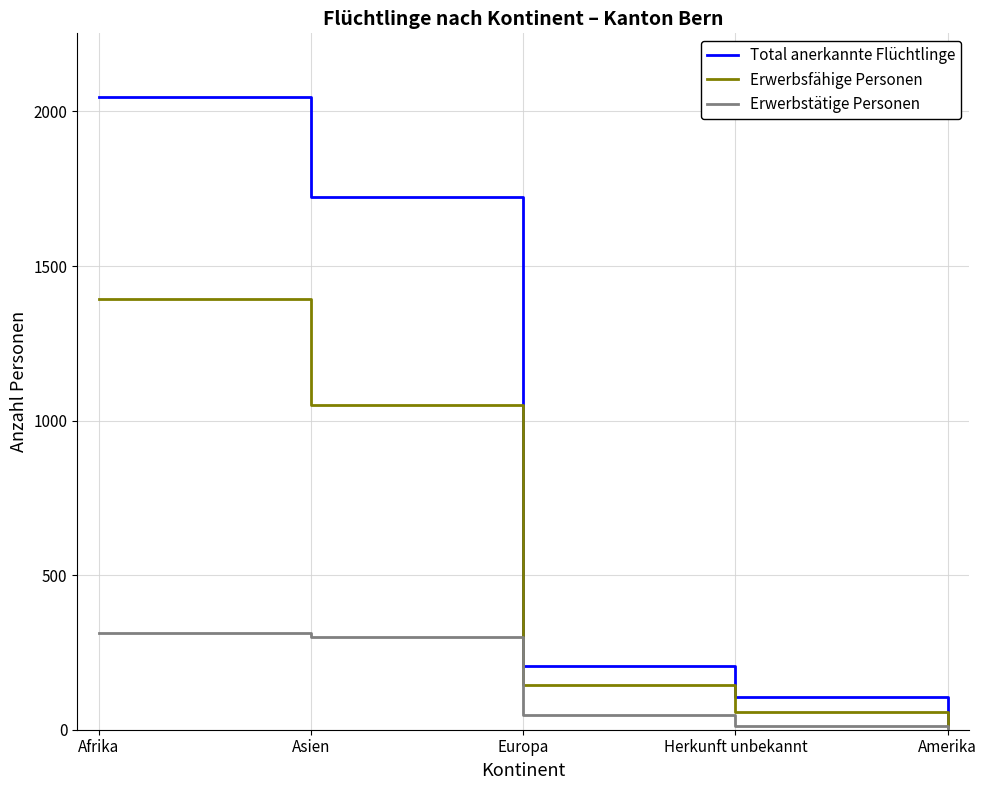

At which label does Erwerbsfähige Personen reach its peak?

Afrika